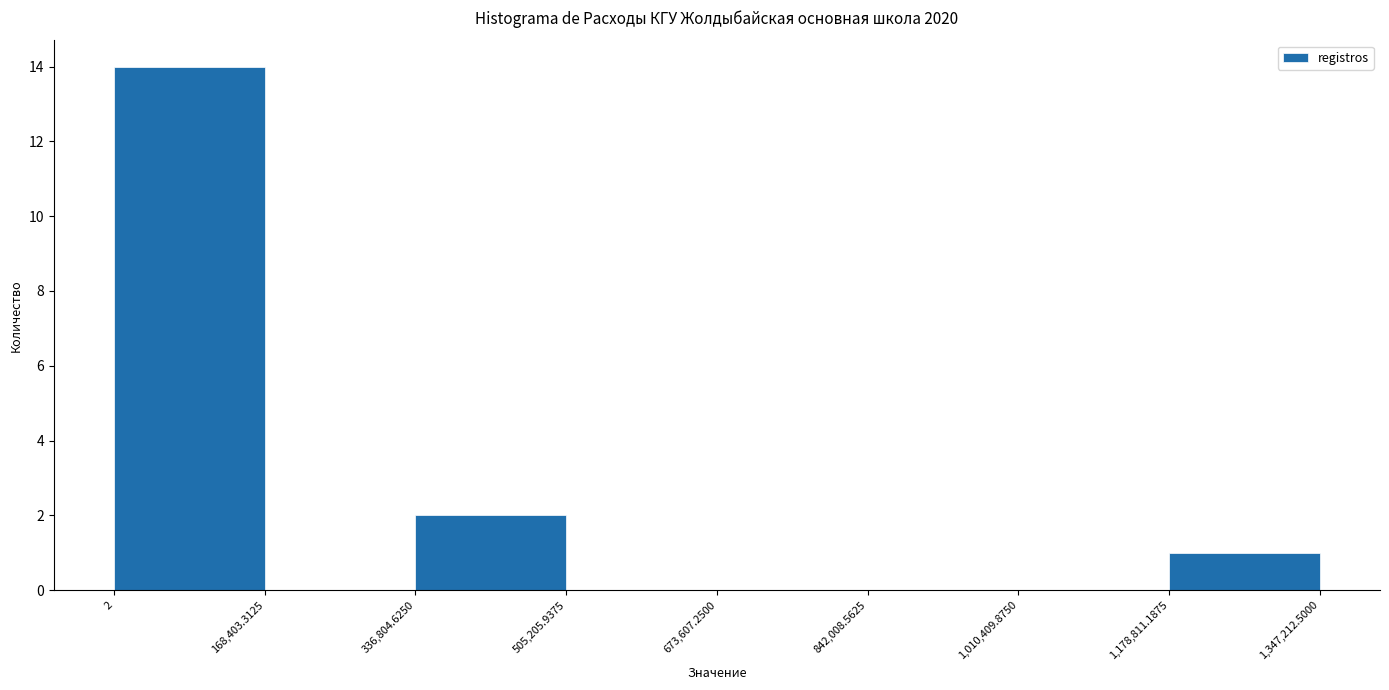

What is the height of the bar covering 1,178,811.1875 to 1,347,212.5000 on the x-axis? The values are not printed on the chart, so give them approximately, as read against the axis.

1